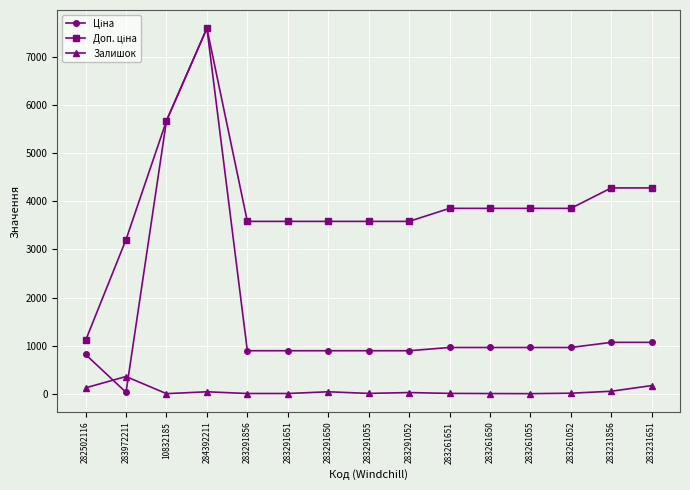

What is the maximum value for Залишок?

360.0